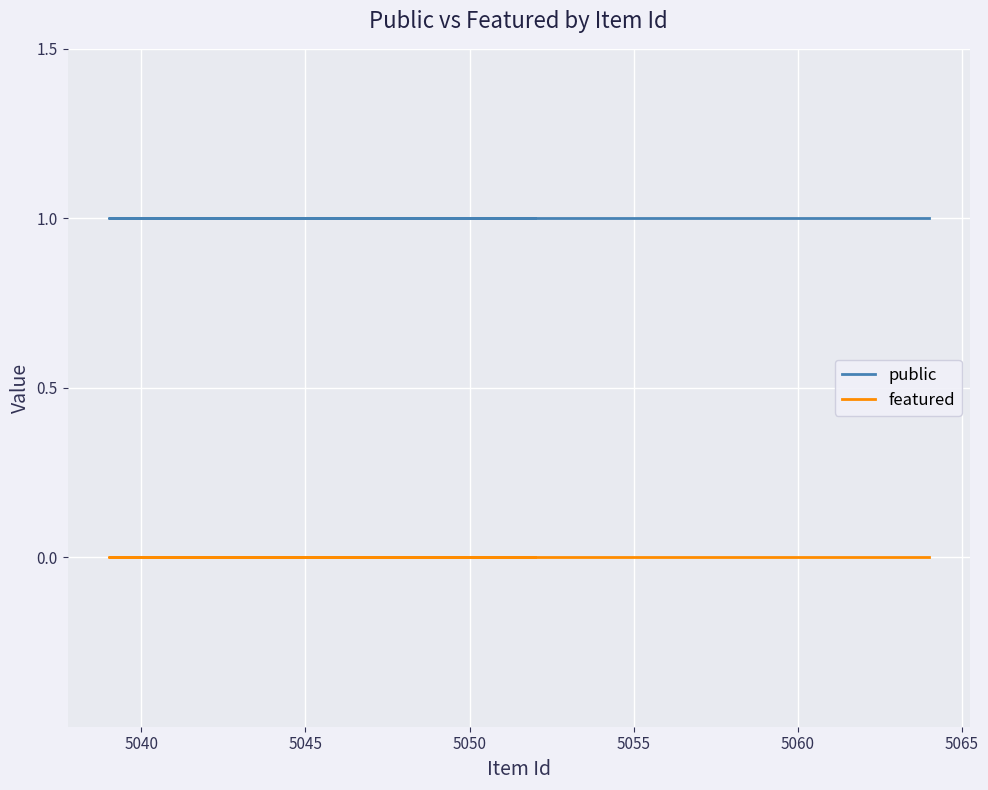

Is the value of featured at 10 greater than the value of public at 5070?

No